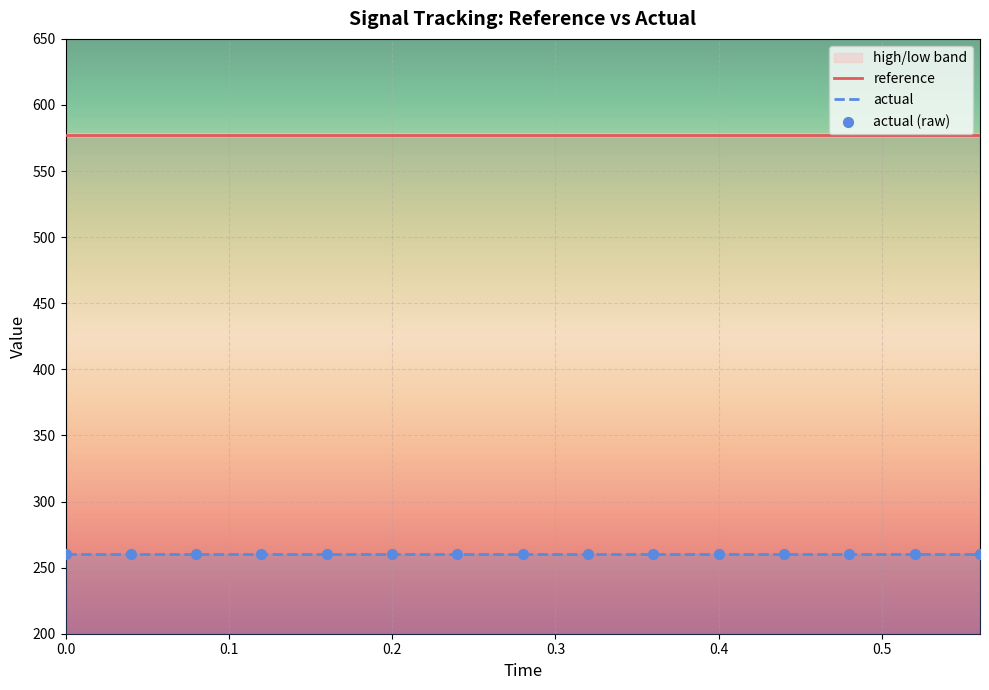

Which series reaches the minimum Y coordinate?

actual